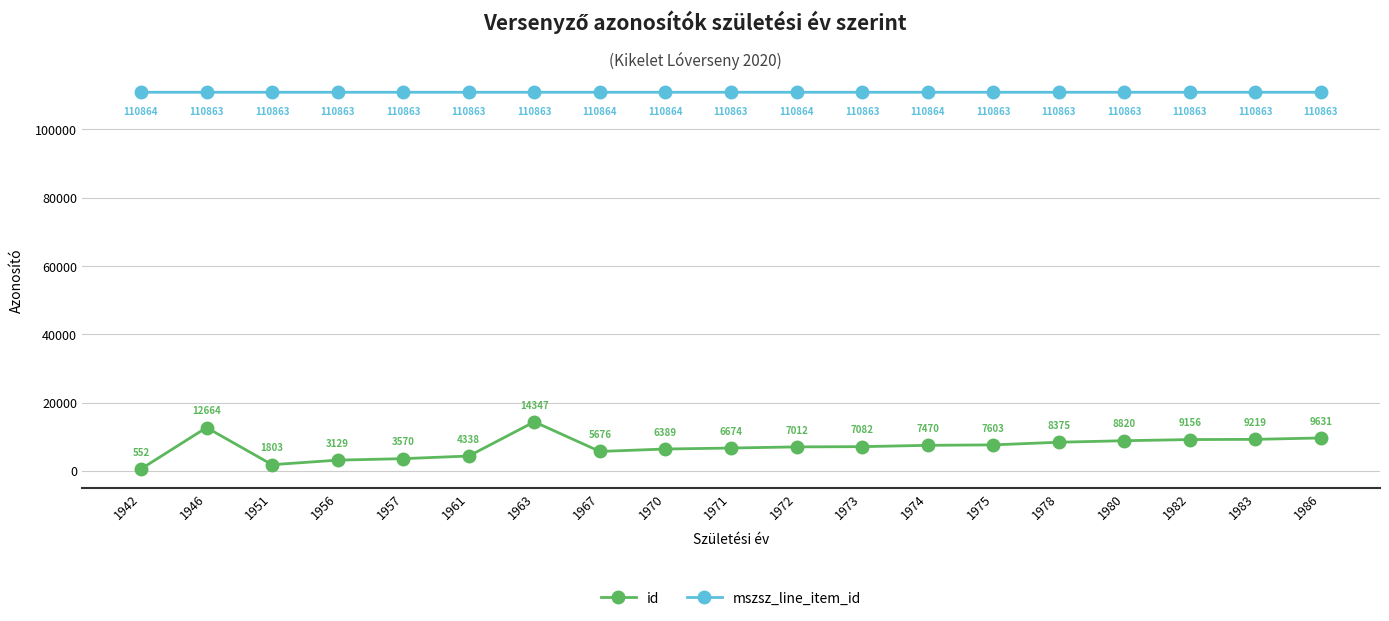

How many values in the id series are below 7082?

9